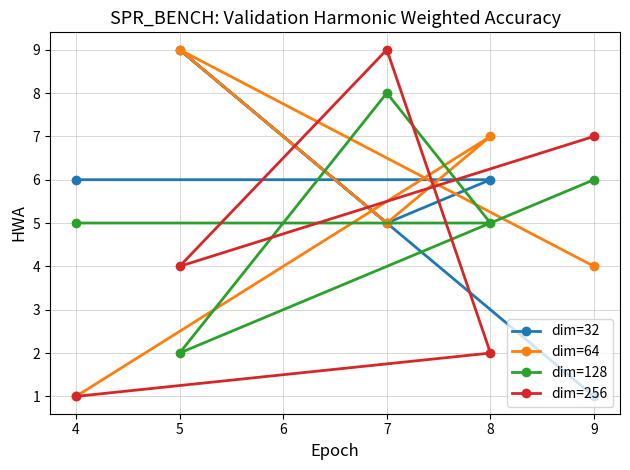

Is this an area chart (filled region under the line)?

No